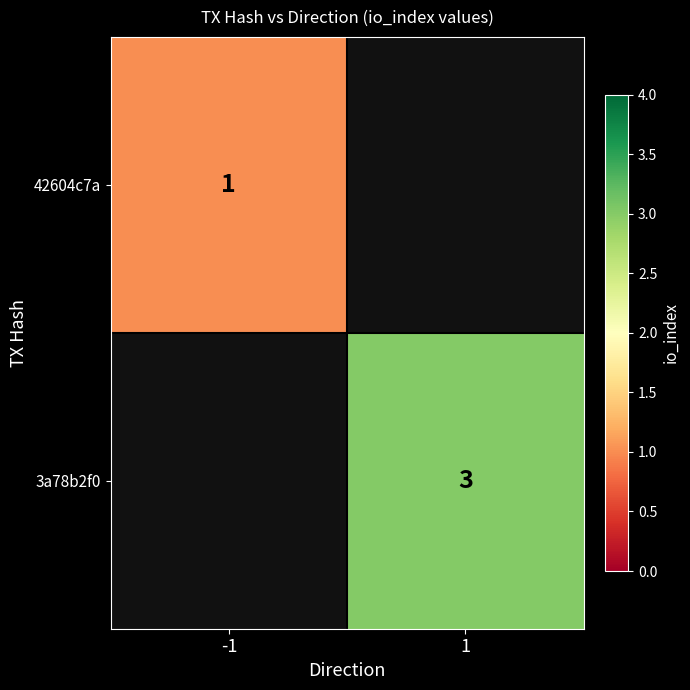

Between 1 and -1, which is larger?

-1